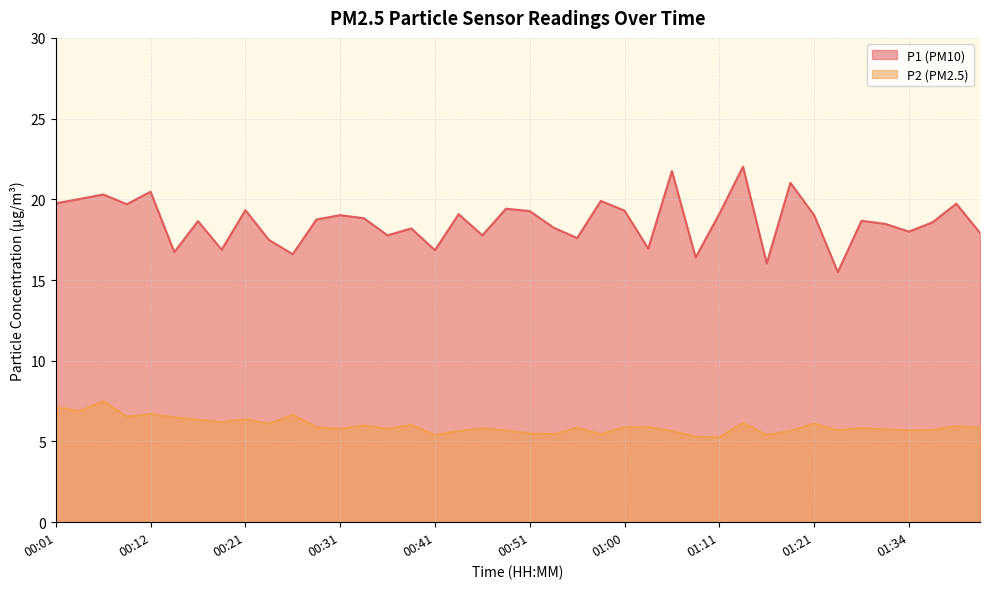

What is the sum of the P1 values at 00:31 and 00:04?

39.0